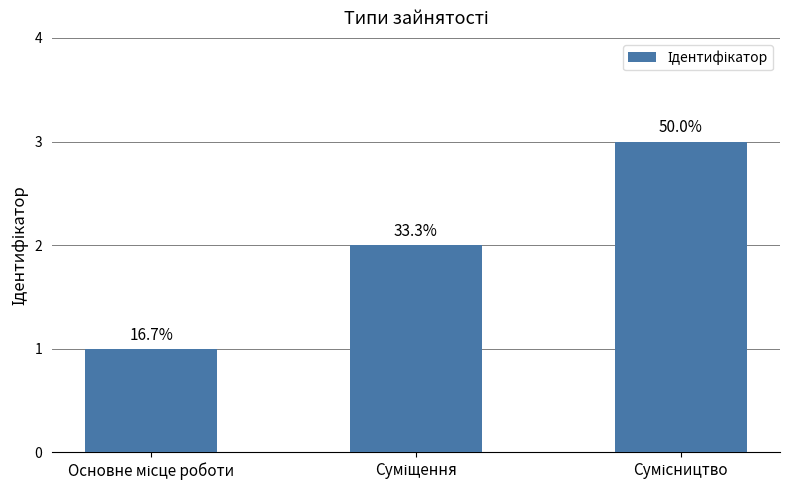

Reading left to right, transcribe all the data shown in this chart.

Основне місце роботи=1	Суміщення=2	Сумісництво=3